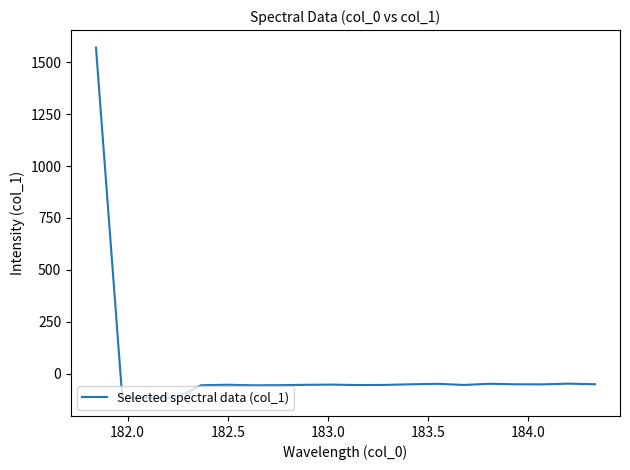

Is this an area chart (filled region under the line)?

No